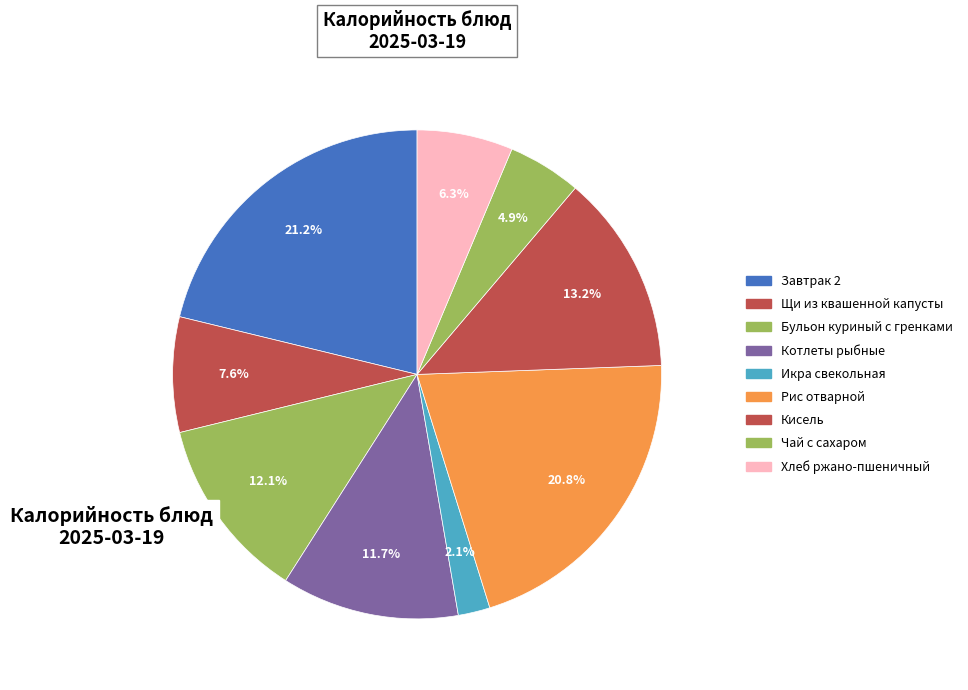

What percentage is NOT represented by Икра свекольная?

97.9%